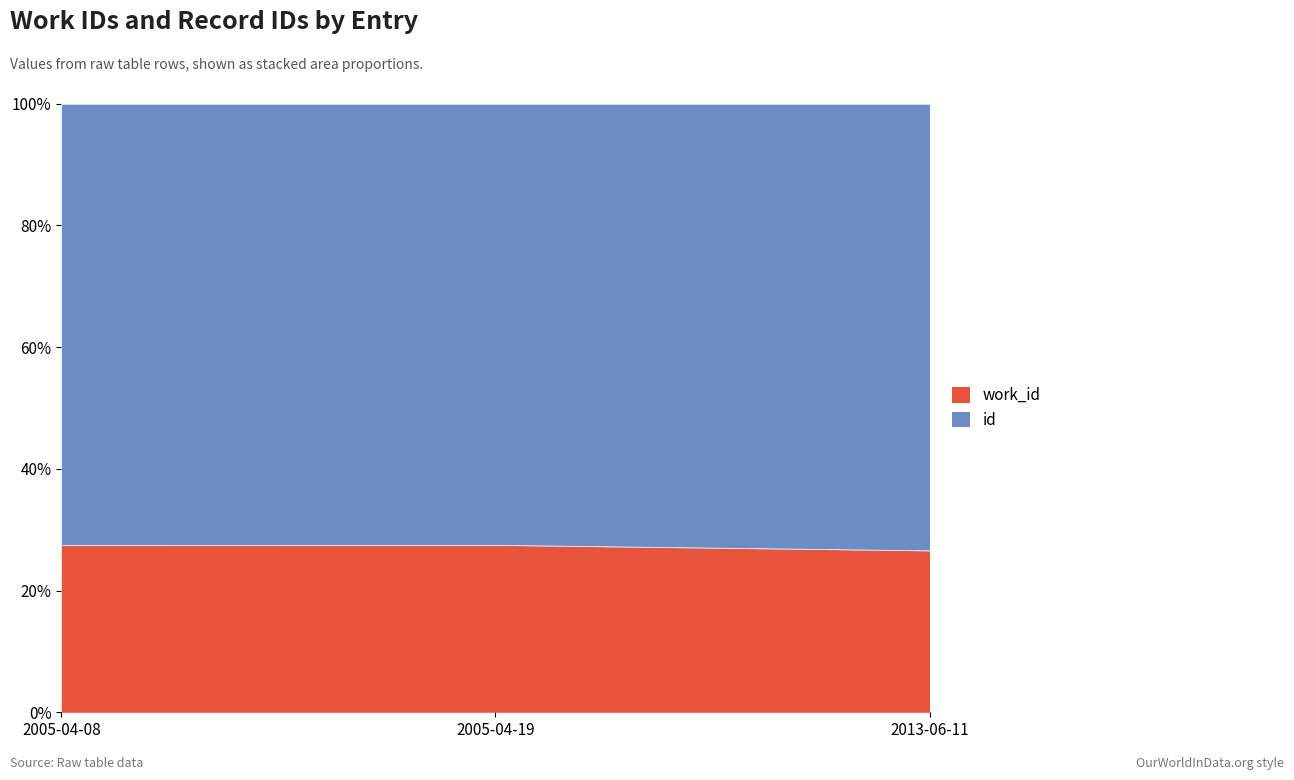

True or false: the data shows 0.3 at 2013-06-11.

True